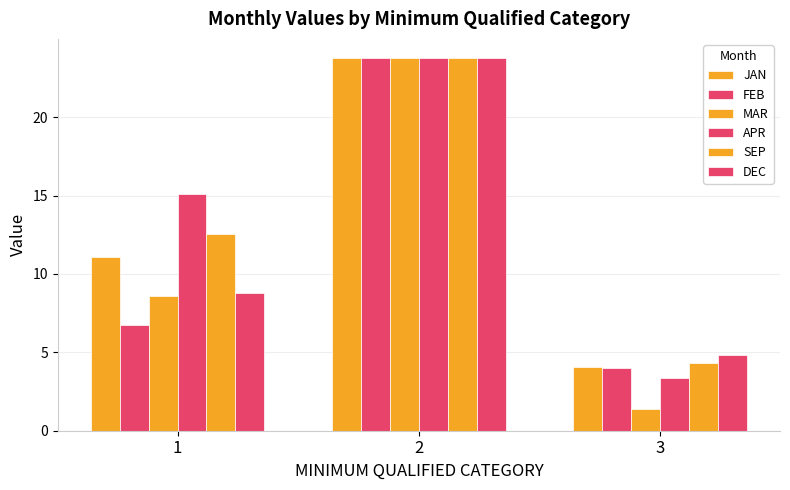

How many groups of bars are there?

3